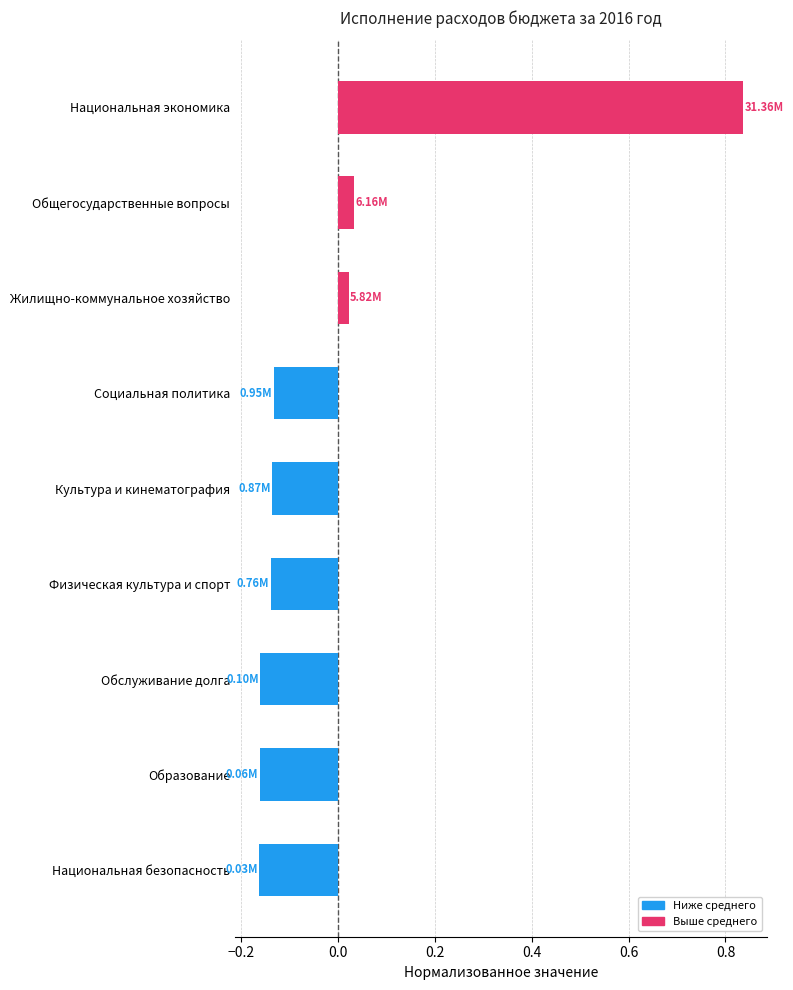

Which category has the highest value across all series?

Национальная экономика